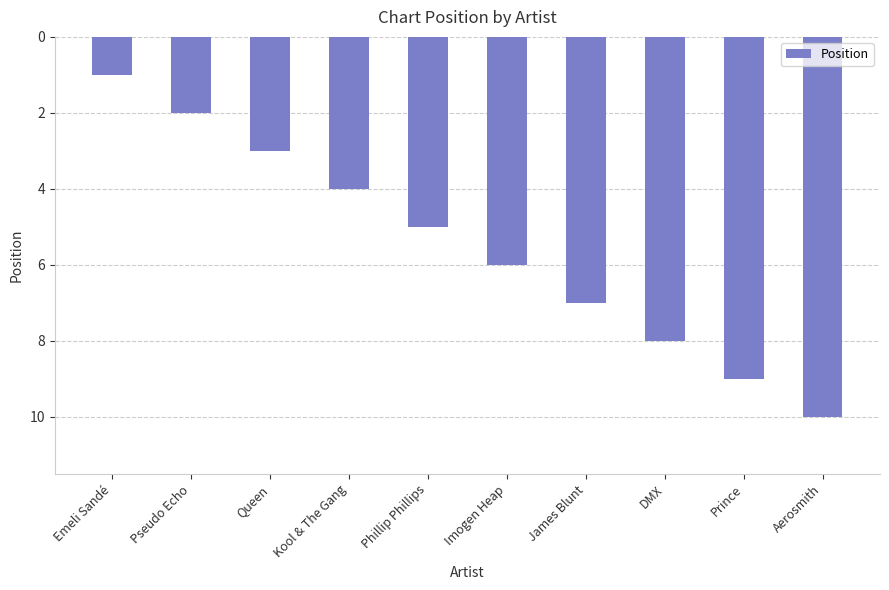

Reading left to right, extract all data points from this chart.

Emeli Sandé=1	Pseudo Echo=2	Queen=3	Kool & The Gang=4	Phillip Phillips=5	Imogen Heap=6	James Blunt=7	DMX=8	Prince=9	Aerosmith=10